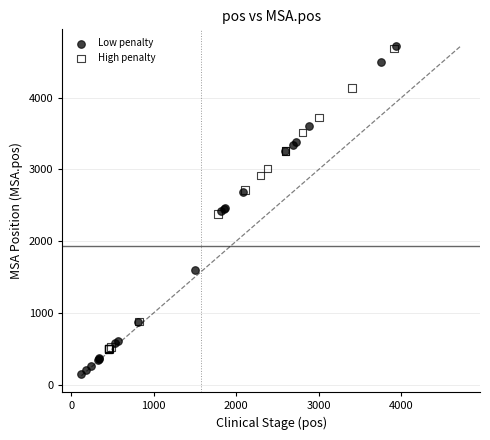

Which series has the widest spread of Y values?

Low penalty